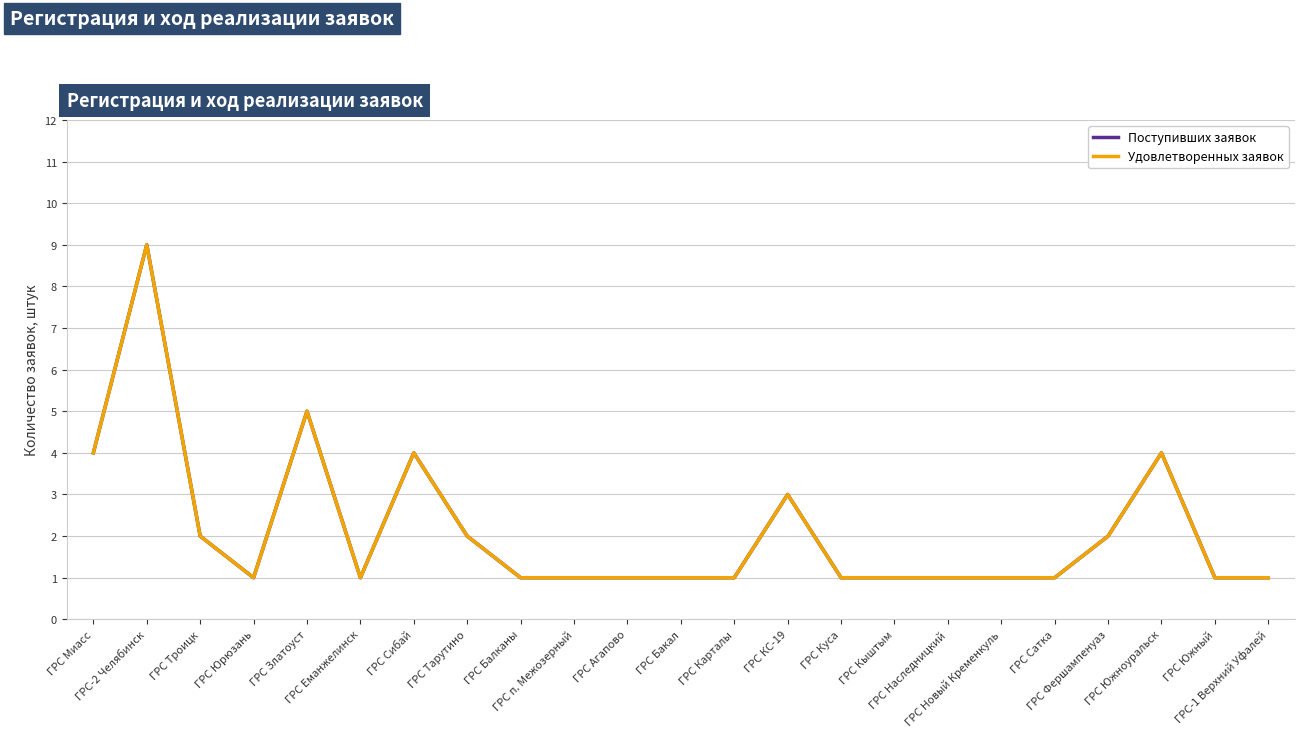

The Поступивших заявок series shows 7 at ГРС Миасс. True or false?

False